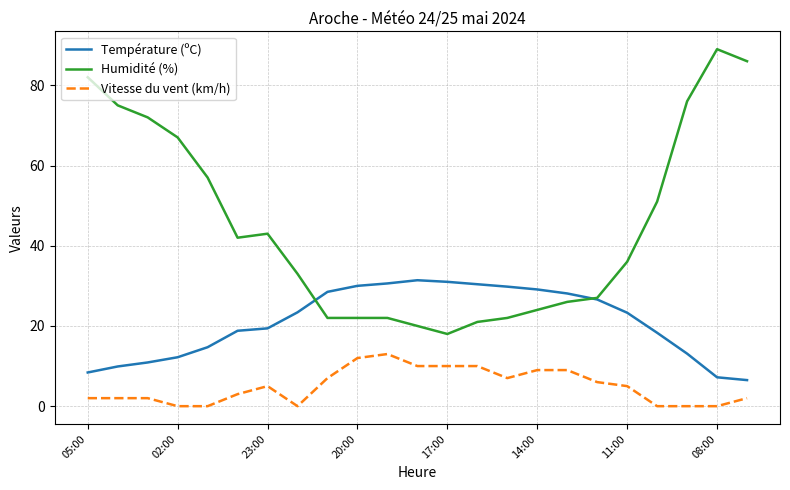

Rank the series by their average value, from highest to lowest.

Humidité (%), Température (ºC), Vitesse du vent (km/h)